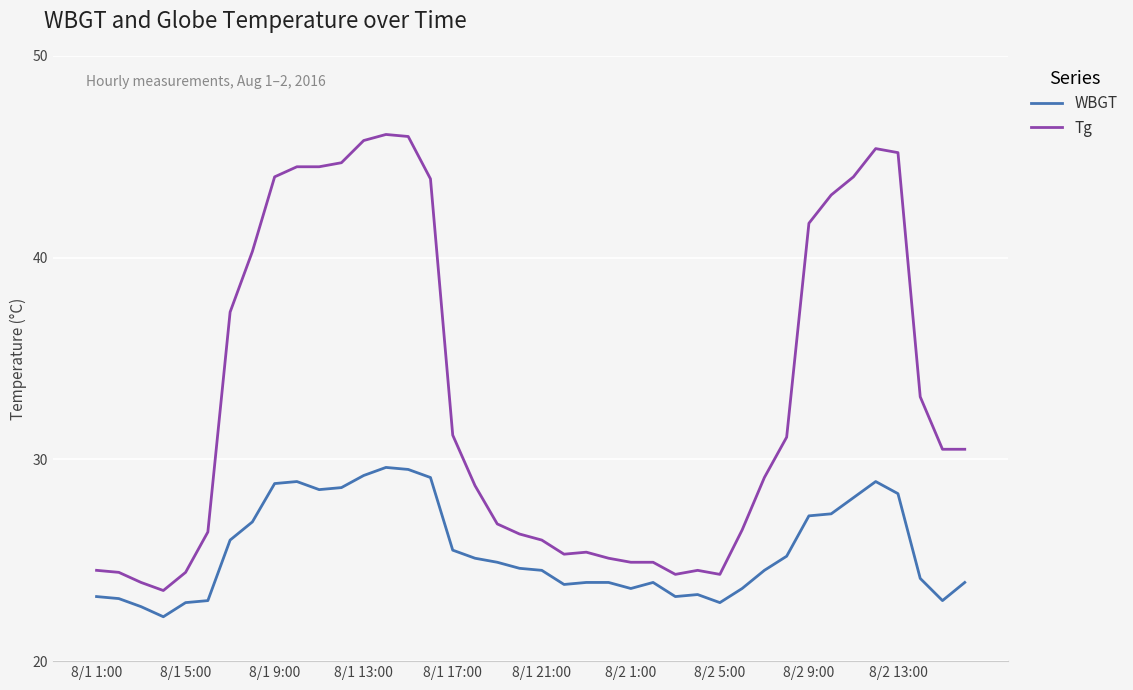

Which series has the largest total across all categories?

Tg